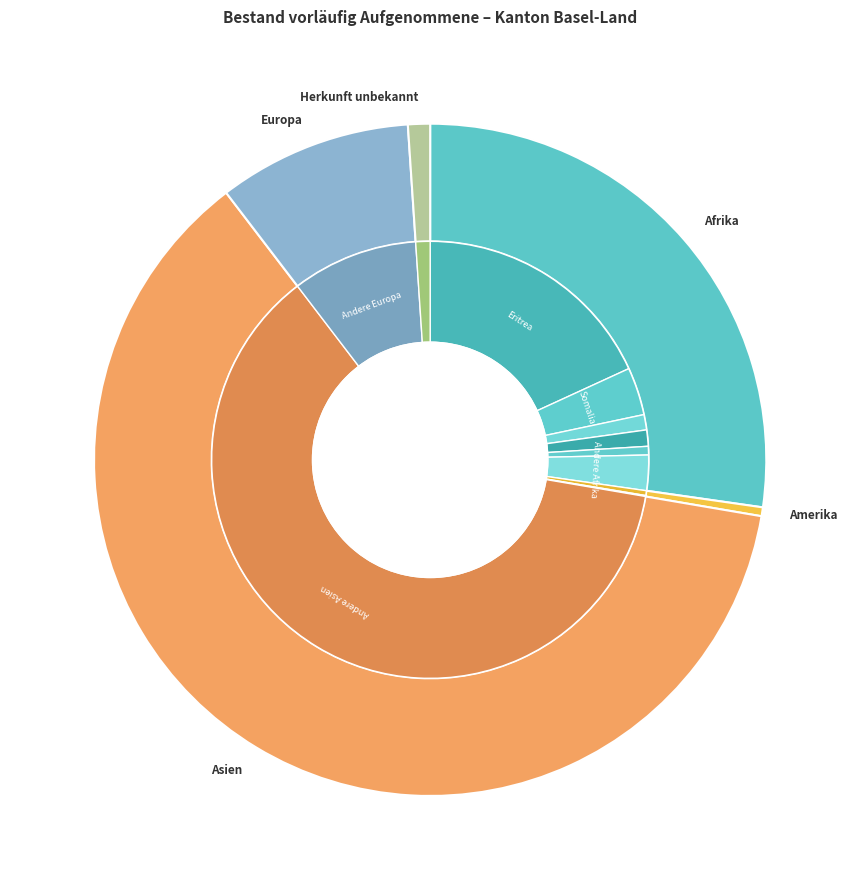

Count the number of slices in the pie.

5